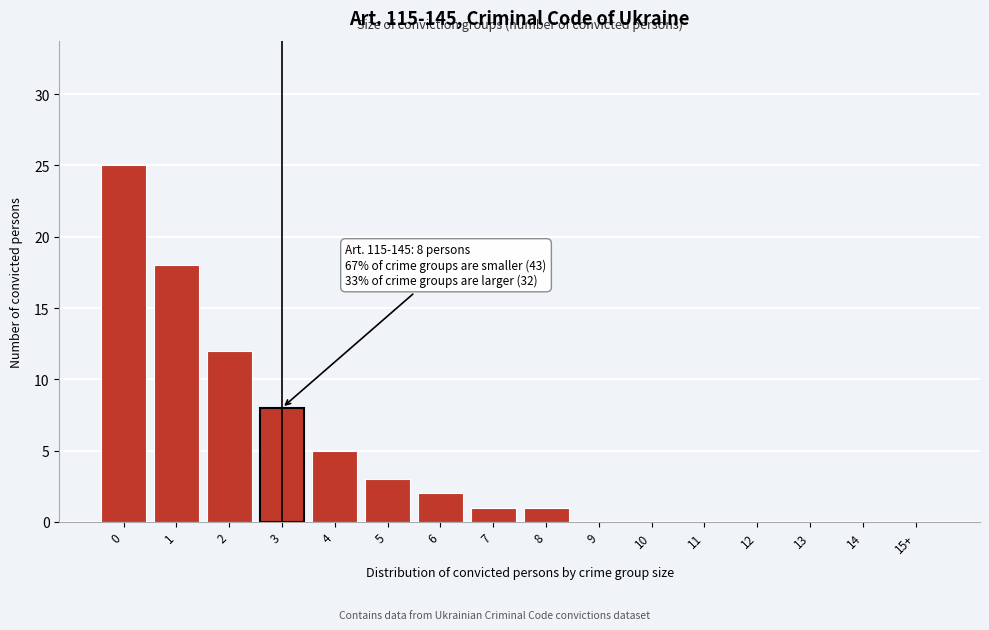

Reading left to right, what are all the values shown in this chart?

0=25	1=18	2=12	3=8	4=5	5=3	6=2	7=1	8=1	9=0	10=0	11=0	12=0	13=0	14=0	15+=0